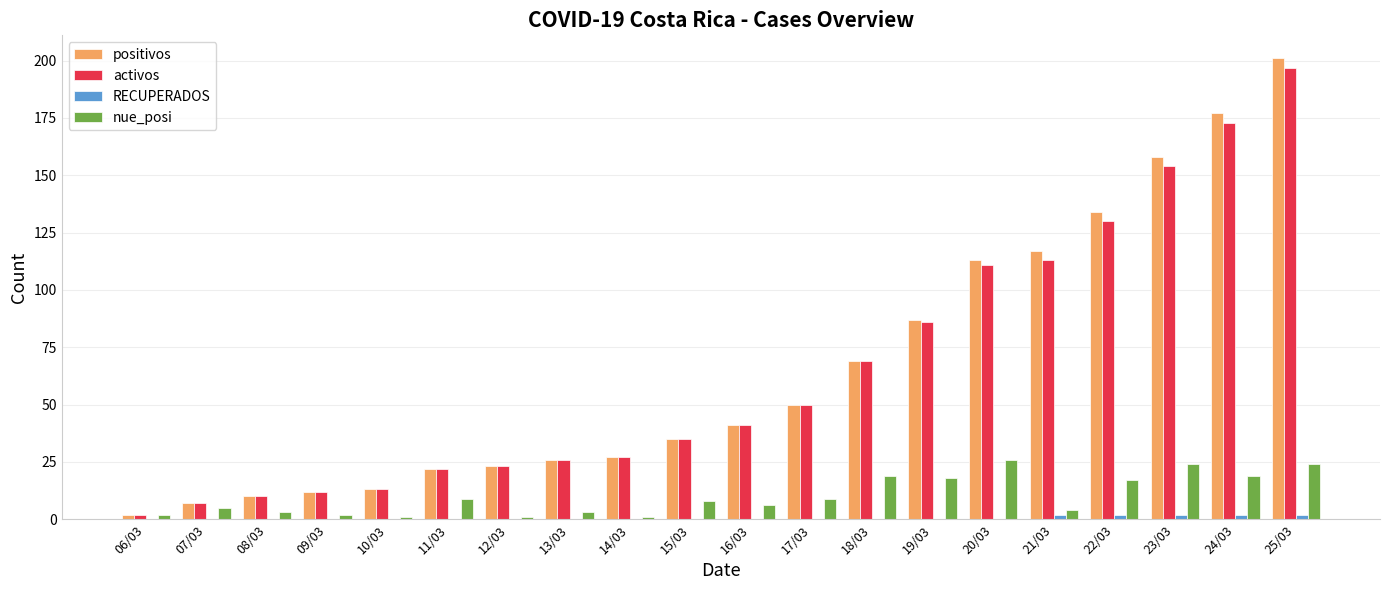

What is the greatest value displayed?

201